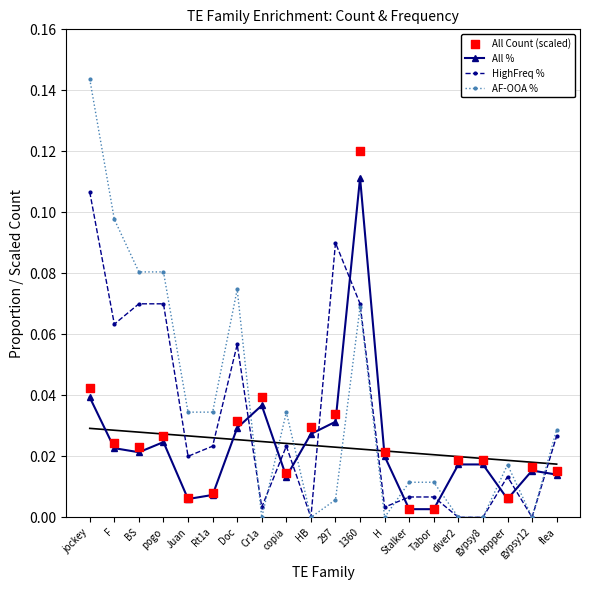

At how many categories does at least one series exceed 0?

20